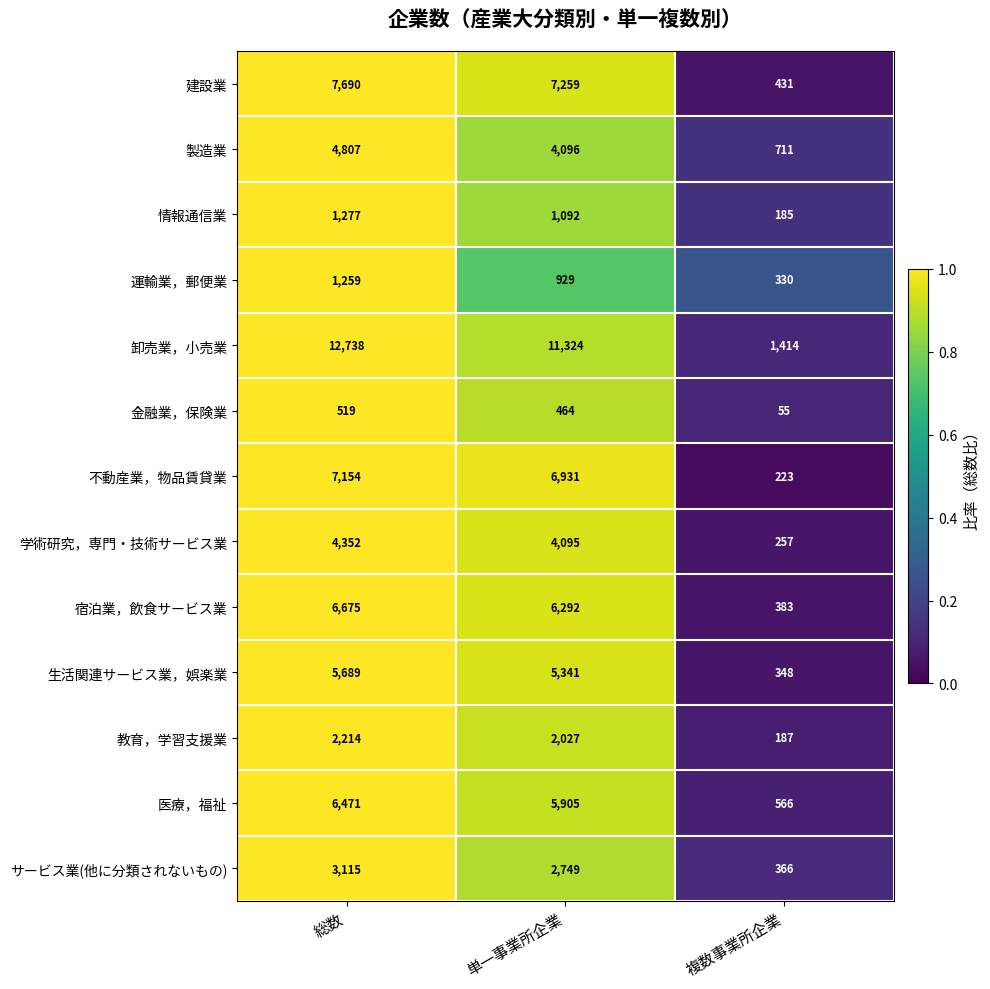

At which label does サービス業(他に分類されないもの) reach its minimum?

複数事業所企業